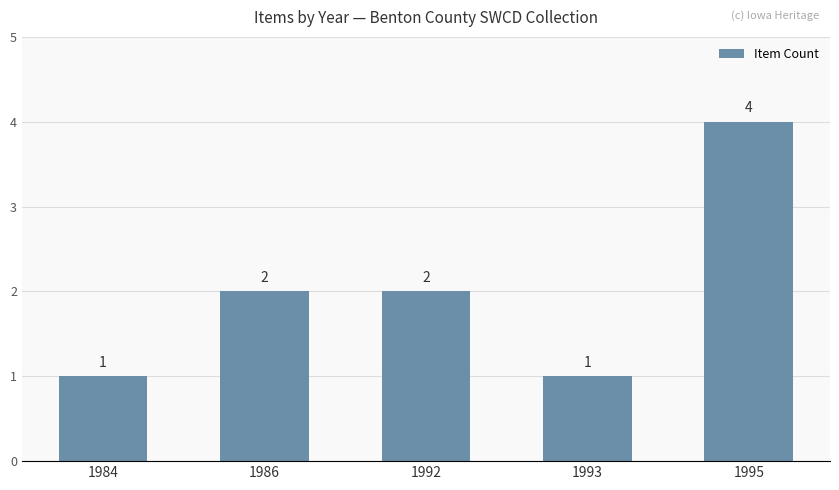

Which has a higher value, 1984 or 1995?

1995